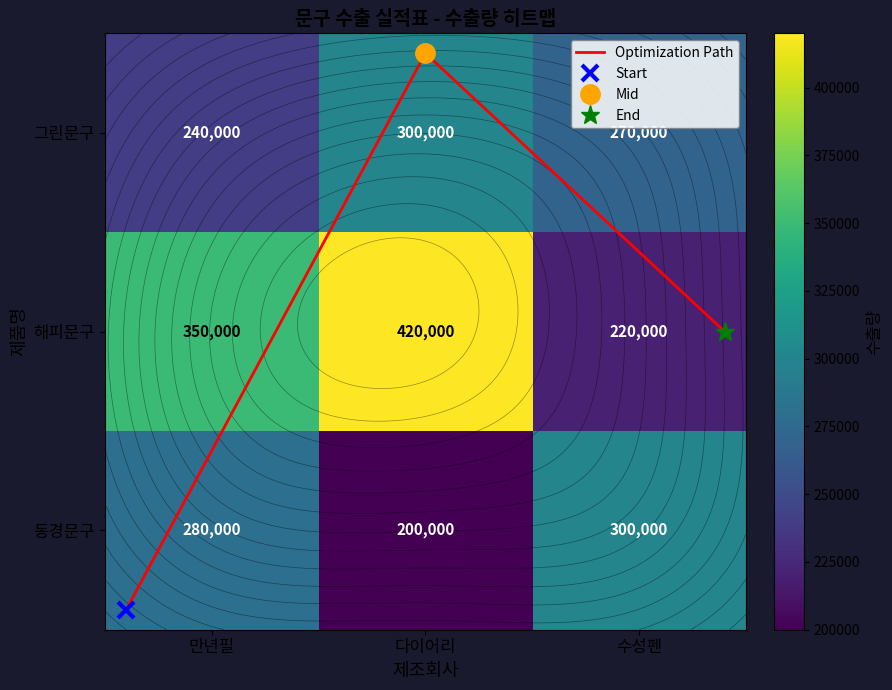

Count the 그린문구 values in the range 240000 to 300000.

3